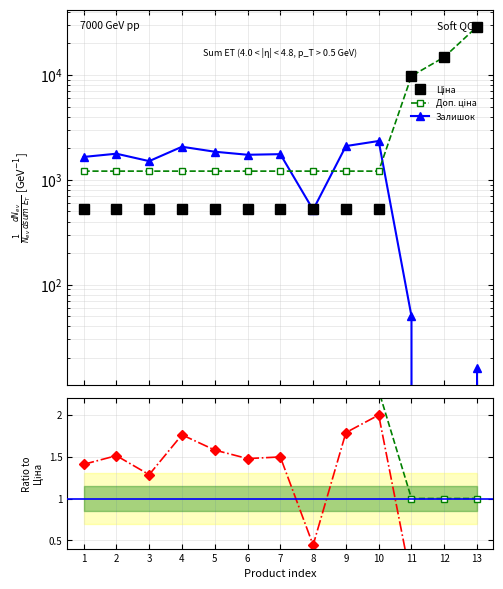

At which label does Залишок reach its peak?

10